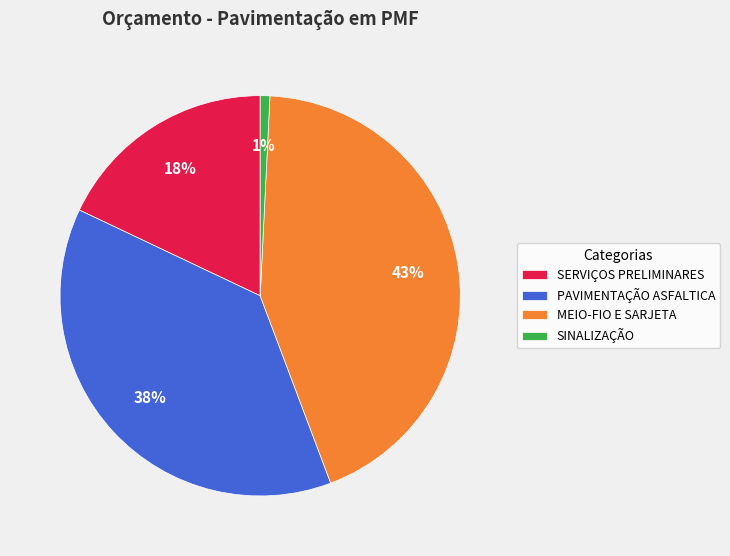

Which slice is the smallest?

SINALIZAÇÃO